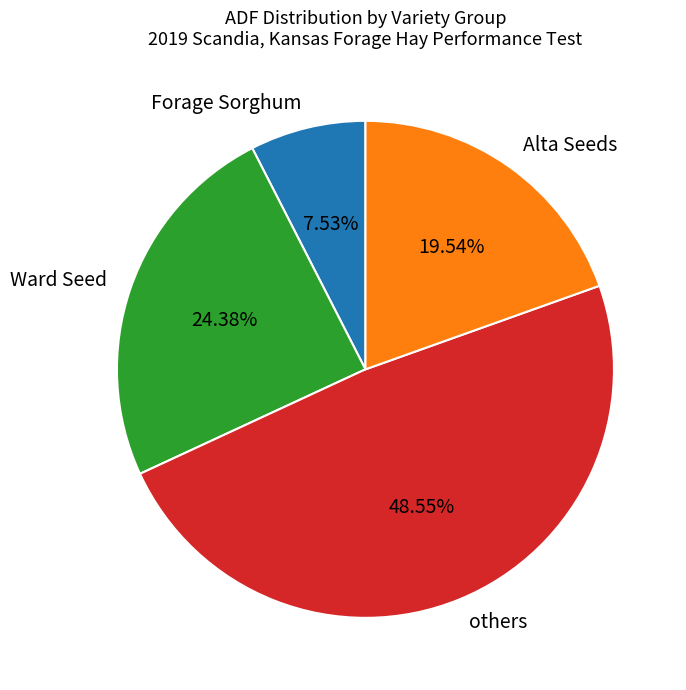

Which category has the biggest portion of the pie?

others